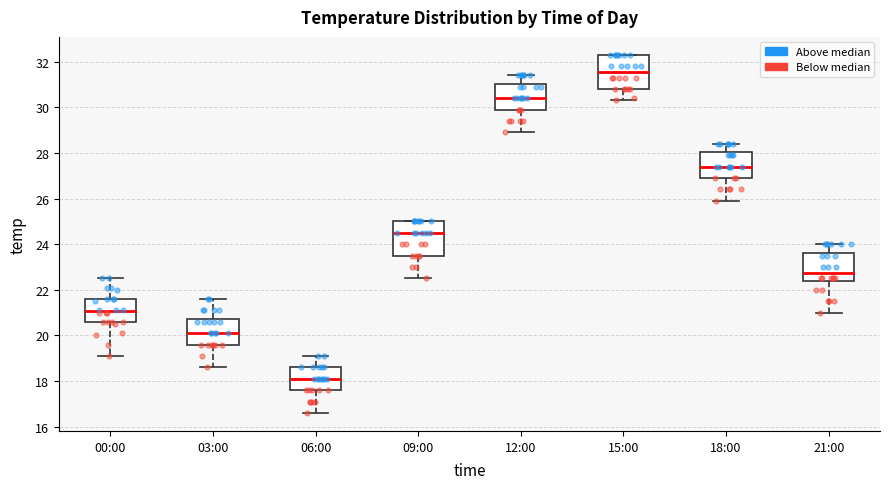

Reading left to right, read every box against the y-axis: the position of its median line, the range the box covers, and the ends of its whiskers. The values are not printed on the chart, so give them approximately, as read against the axis.

00:00: median 21.0, box 20.6 to 21.6, whiskers 19.2 to 22.6
03:00: median 20.2, box 19.6 to 20.8, whiskers 18.6 to 21.6
06:00: median 18.2, box 17.6 to 18.6, whiskers 16.6 to 19.2
09:00: median 24.6, box 23.6 to 25.0, whiskers 22.6 to 25.0
12:00: median 30.4, box 30.0 to 31.0, whiskers 29.0 to 31.4
15:00: median 31.6, box 30.8 to 32.4, whiskers 30.4 to 32.4
18:00: median 27.4, box 27.0 to 28.0, whiskers 26.0 to 28.4
21:00: median 22.8, box 22.4 to 23.6, whiskers 21.0 to 24.0